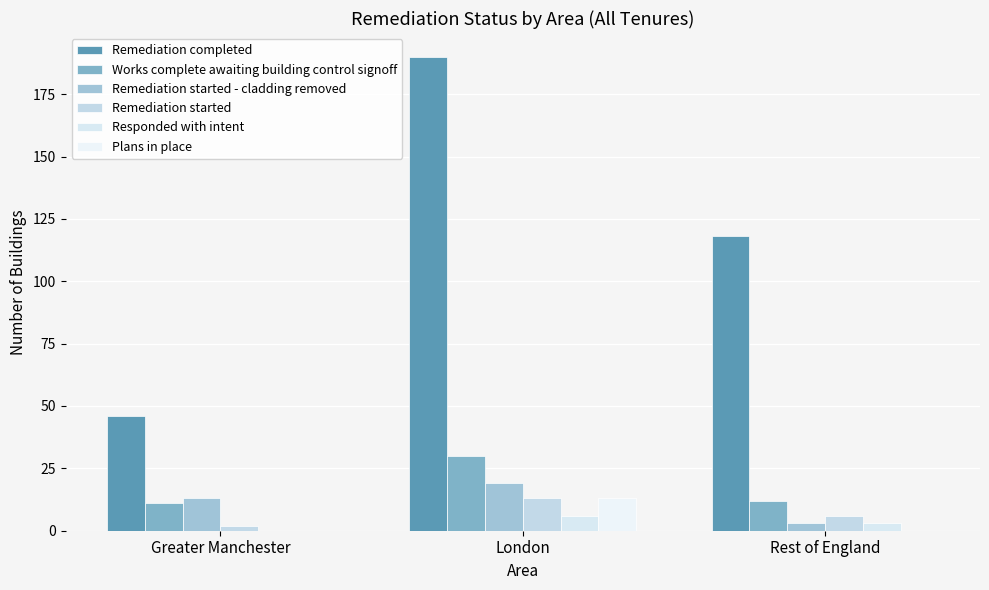

Reading left to right, transcribe all the data shown in this chart.

Remediation completed: 46	190	118
Works complete awaiting building control signoff: 11	30	12
Remediation started - cladding removed: 13	19	3
Remediation started: 2	13	6
Responded with intent: 0	6	3
Plans in place: 0	13	0